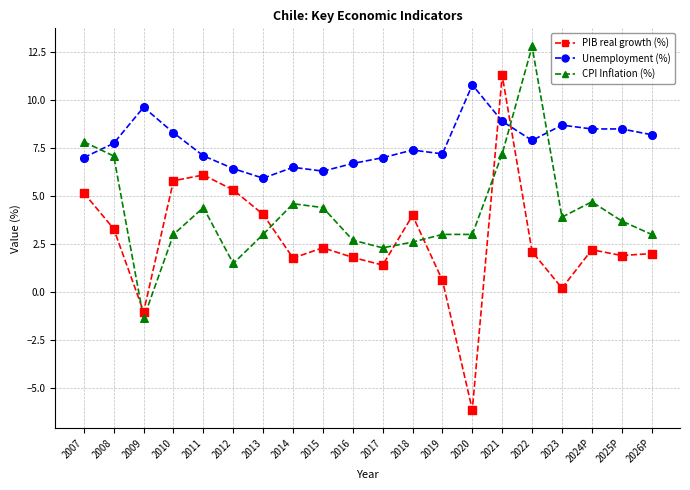

What are all the series names shown in the legend?

PIB real growth (%), Unemployment (%), CPI Inflation (%)